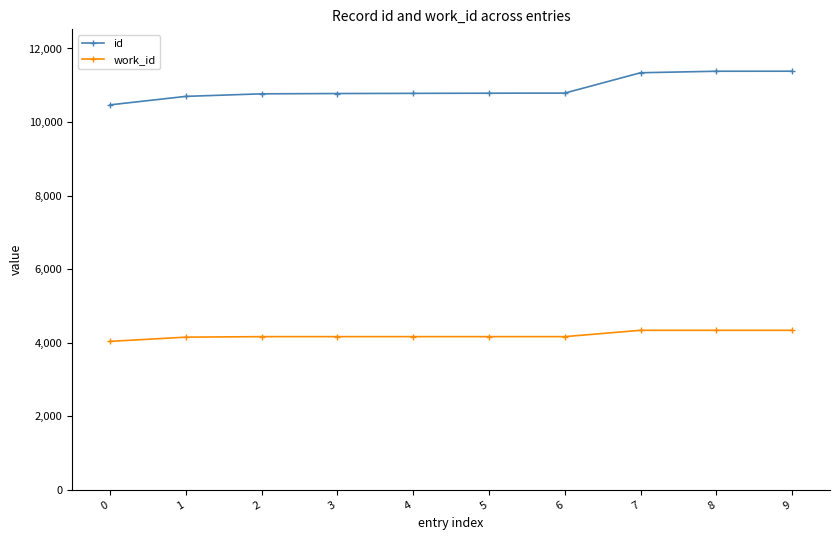

Which series has the largest total across all categories?

id